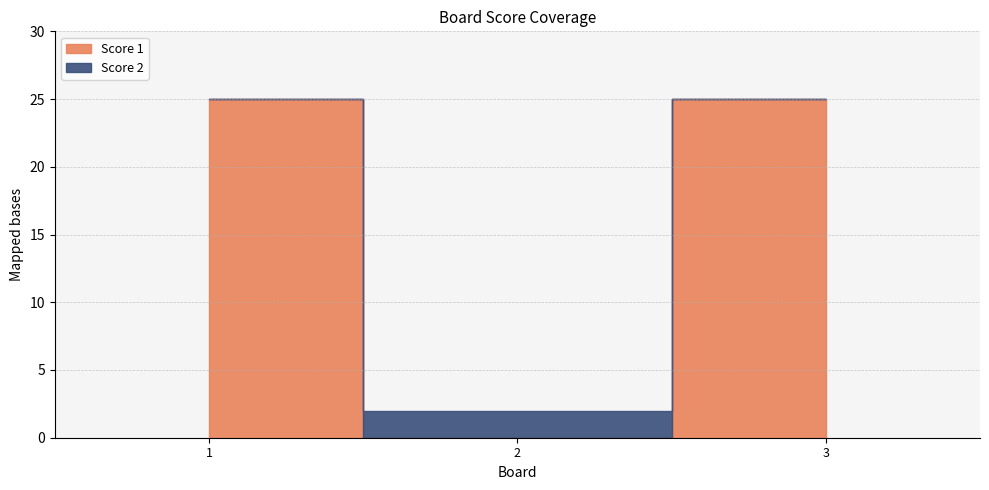

How many categories are shown in the chart?

3